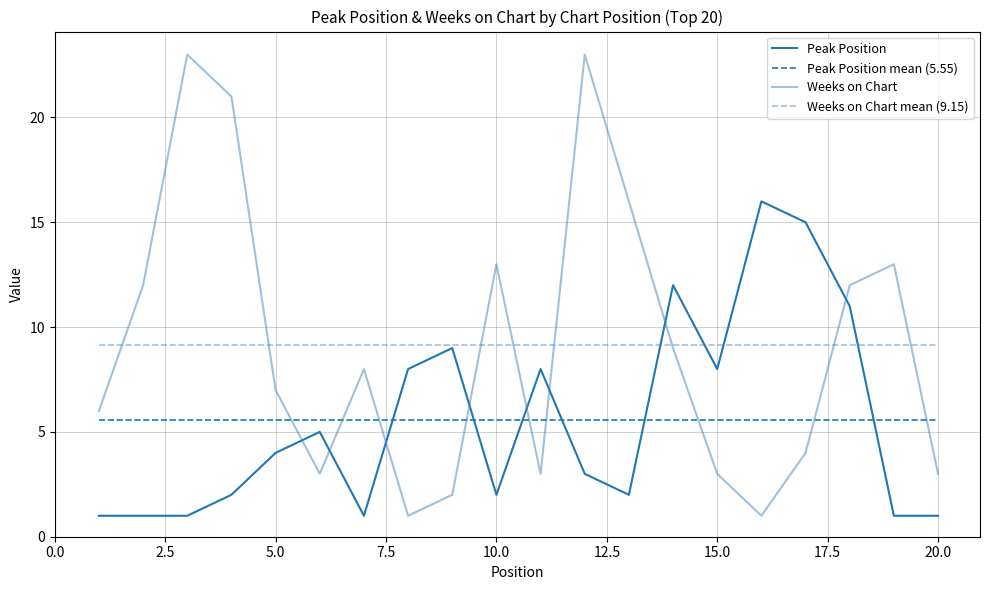

How many lines are shown in the chart?

4